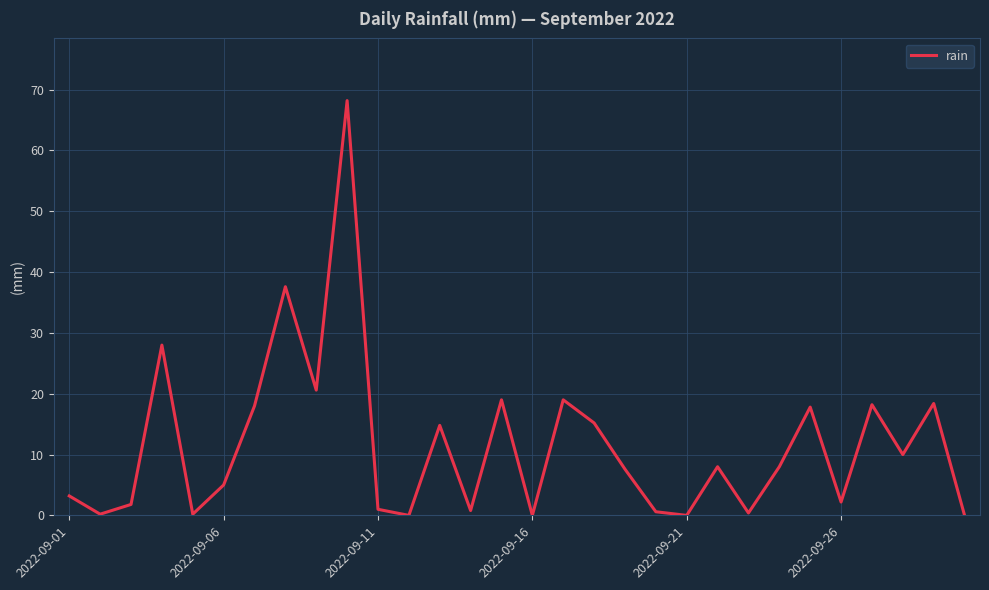

How many lines are shown in the chart?

1